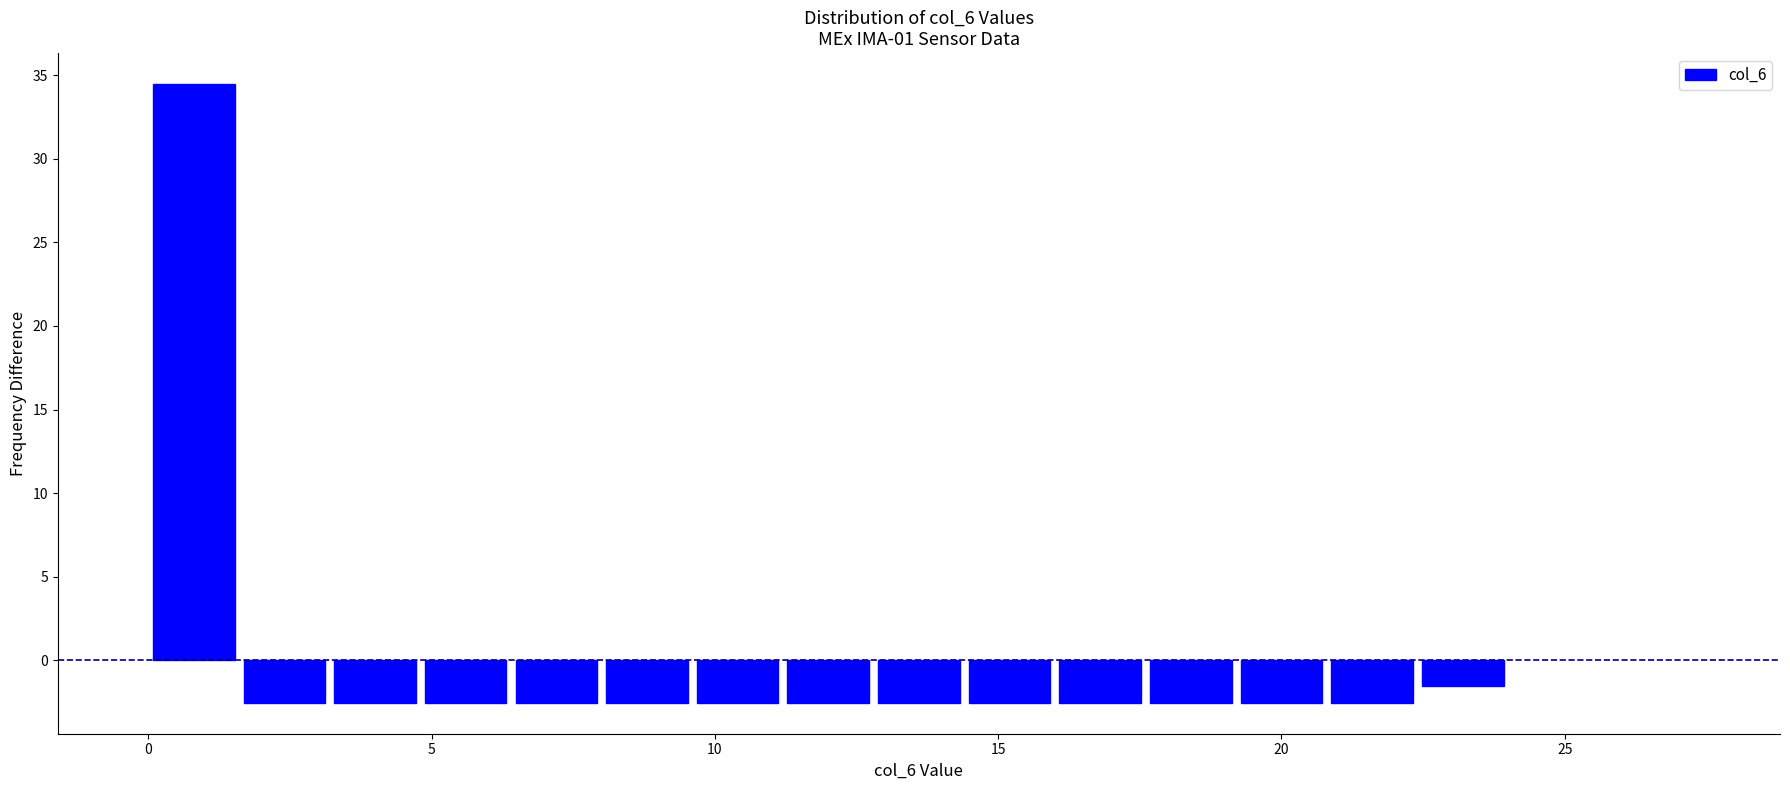

Around what value on the x-axis is the tallest bar? Give the approximate position of its centre, as read against the axis.

1.0